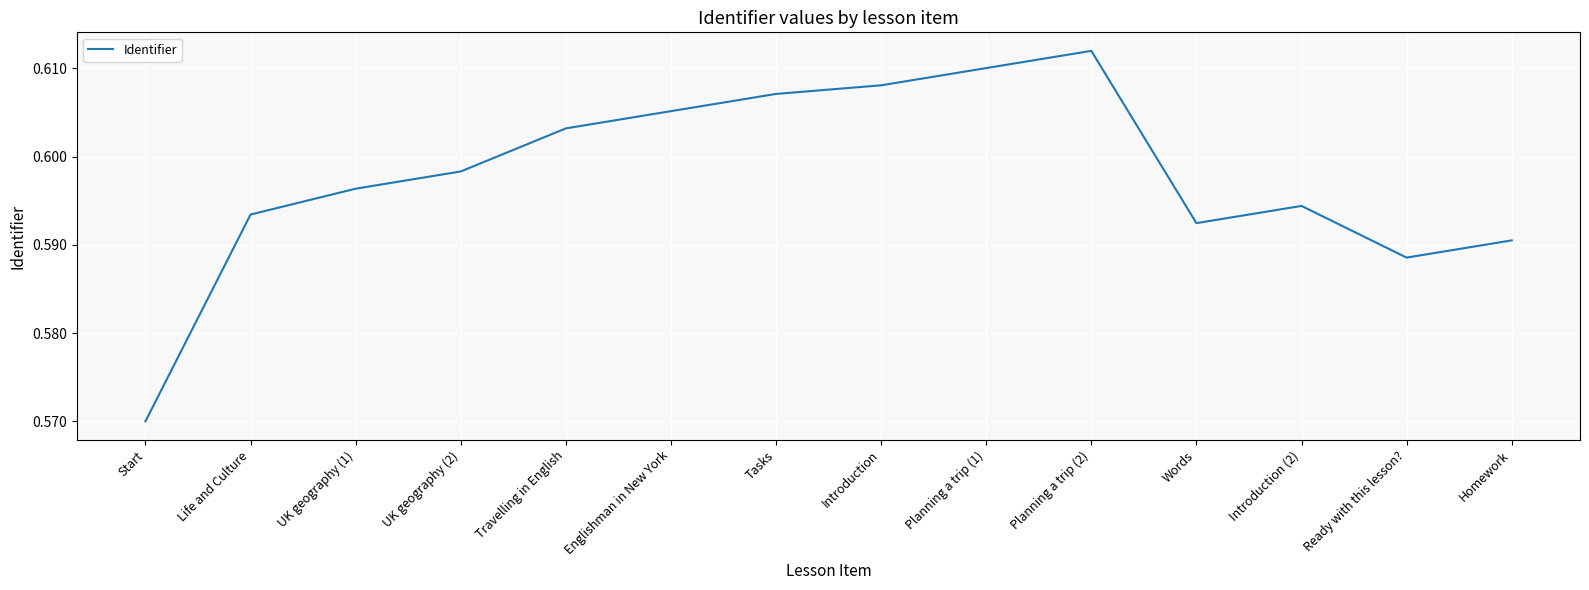

Which has a higher value, Life and Culture or UK geography (2)?

UK geography (2)